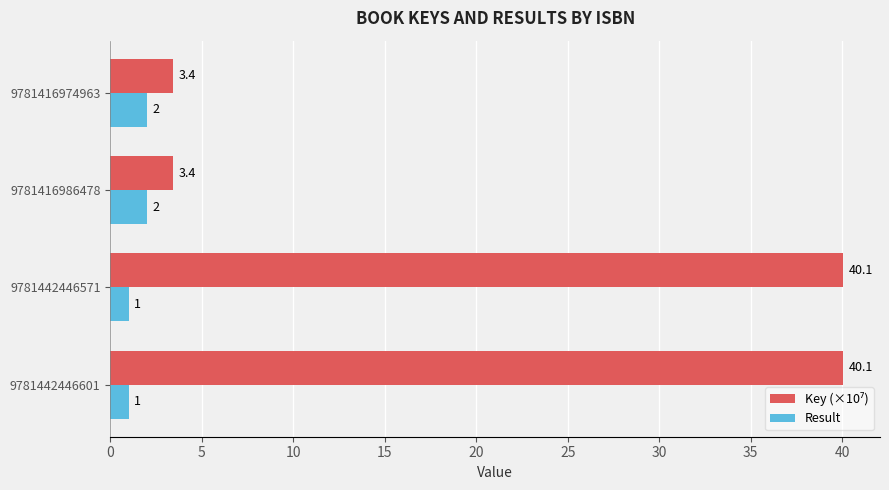

What is the maximum value for Result?

2.0